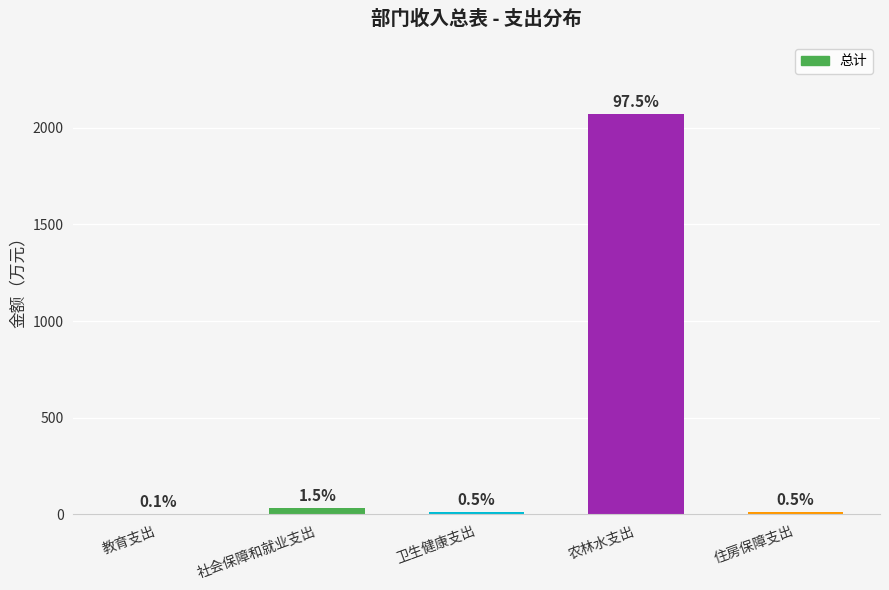

Reading left to right, extract all data points from this chart.

1.4	31.0	10.4	2071.2	11.3